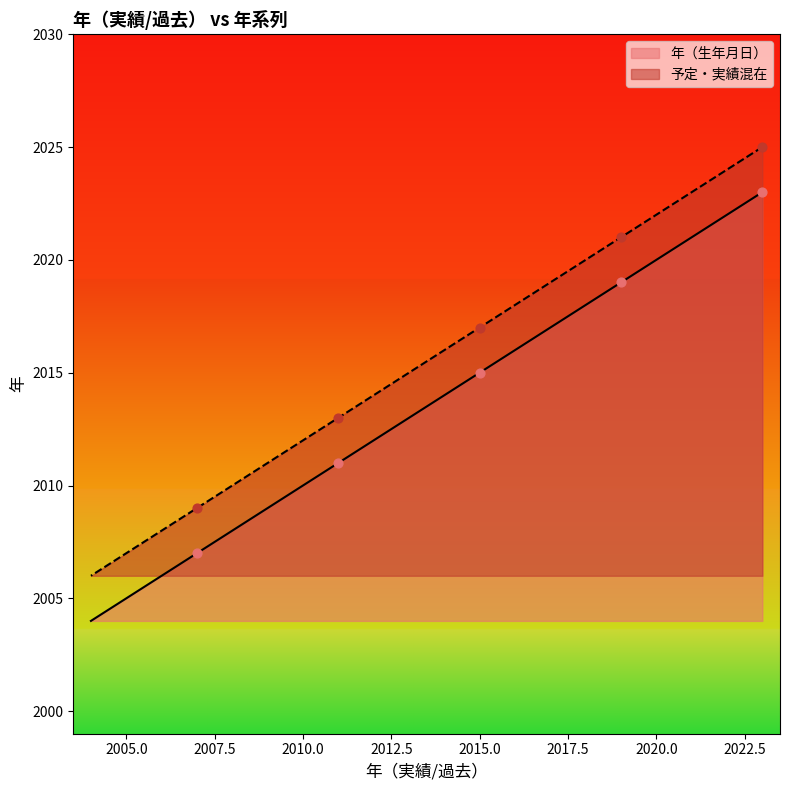

Which series contains the lowest Y value?

年（生年月日）